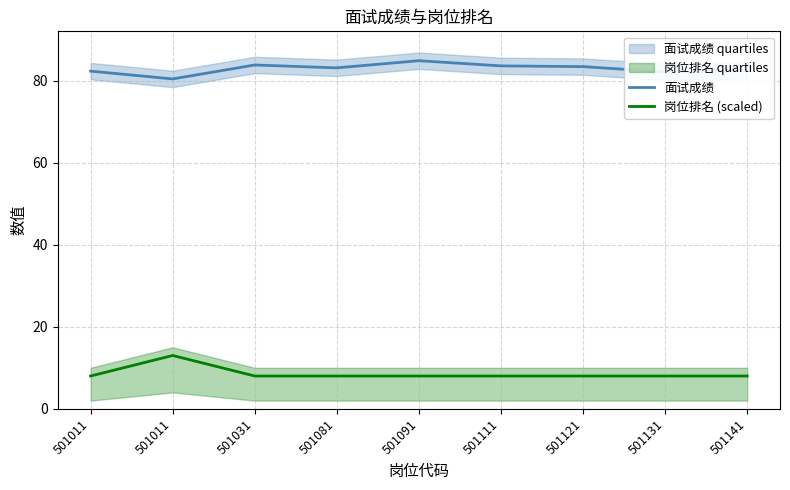

Count the 岗位排名 (scaled) values in the range 8 to 9.

8